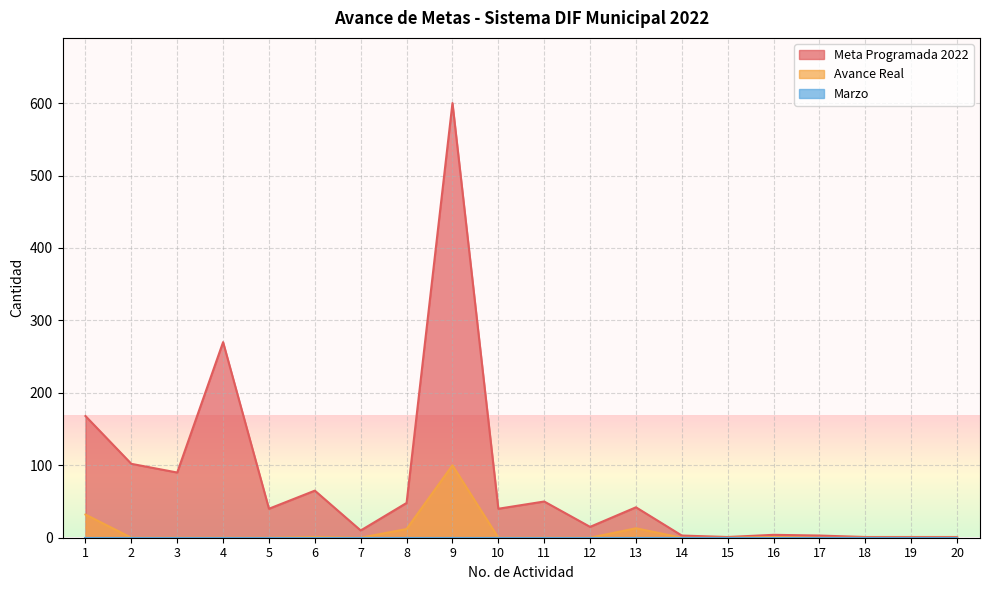

Which series has the widest spread of values?

Meta Programada 2022